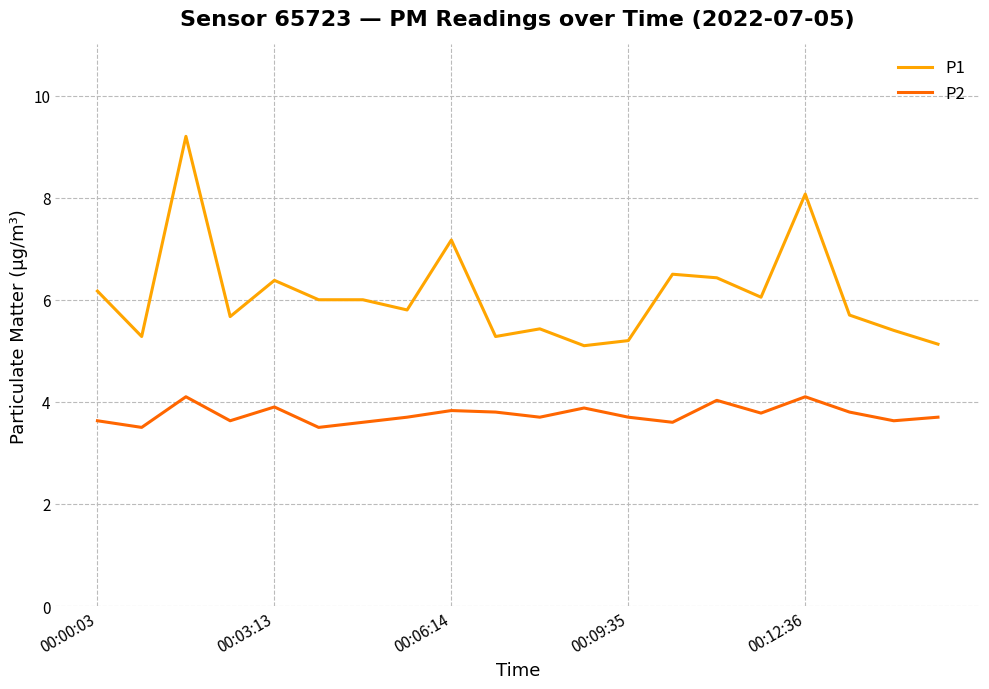

List the series in order of their peak value, highest first.

P1, P2